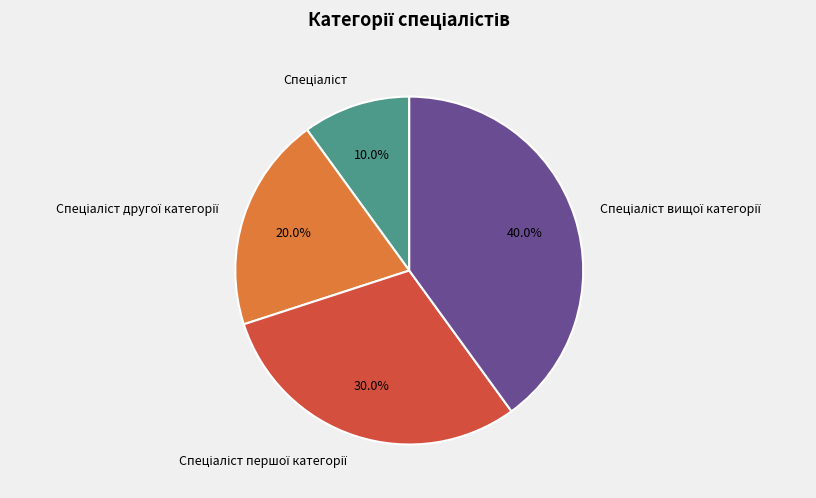

Is there a majority slice in this chart?

No